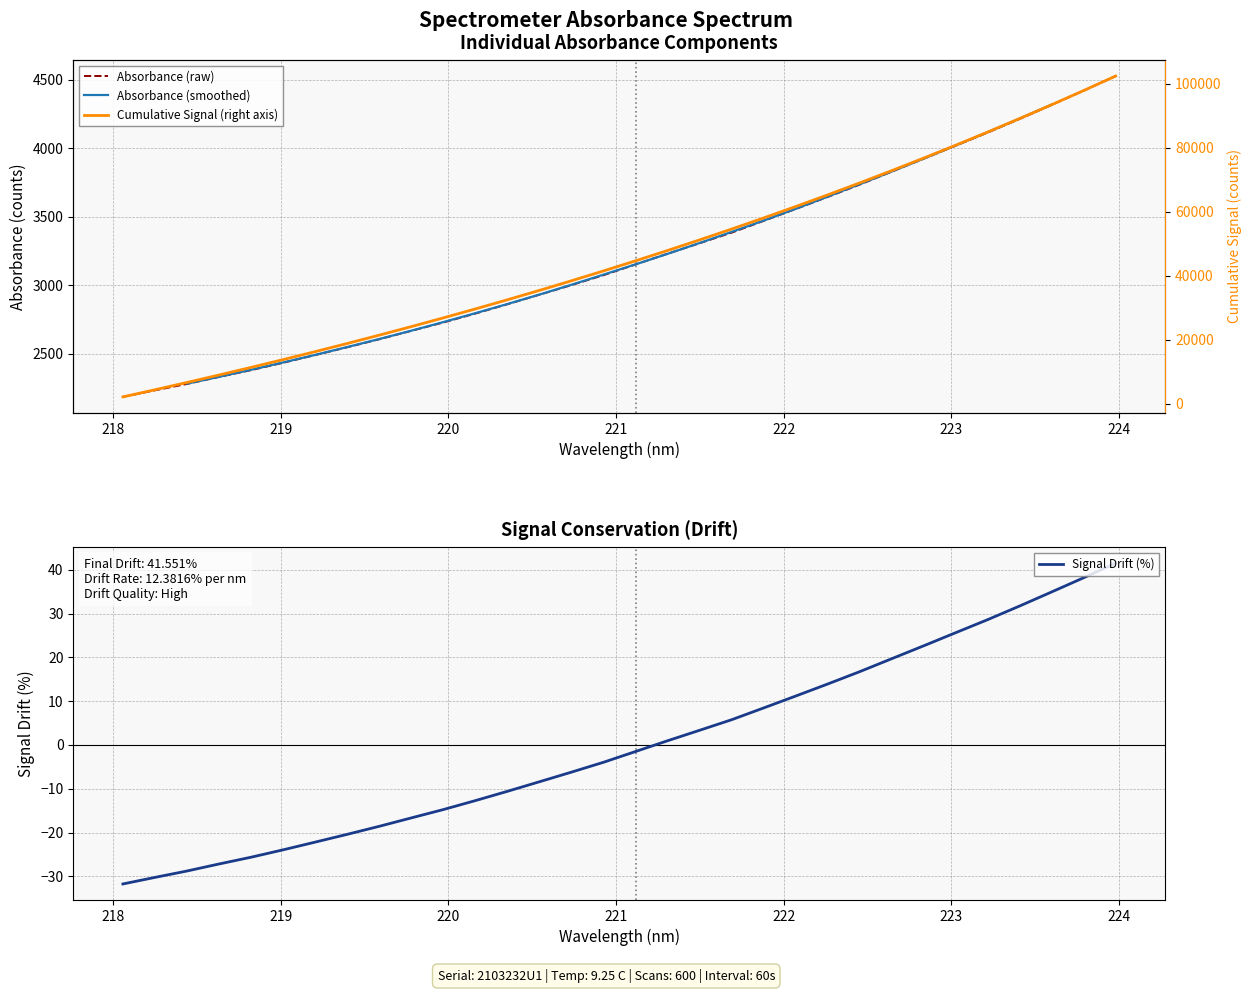

What is the highest value of the Signal Drift (%) series?

41.6